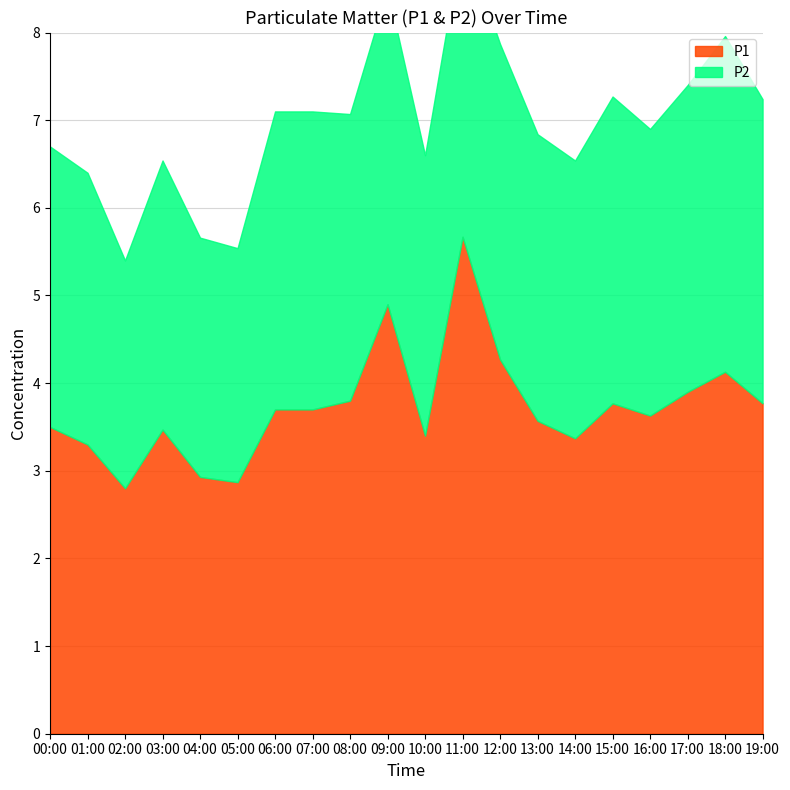

Reading left to right, extract all data points from this chart.

3.5	3.3	2.8	3.5	2.9	2.9	3.7	3.7	3.8	4.9	3.4	5.7	4.3	3.6	3.4	3.8	3.6	3.9	4.1	3.8